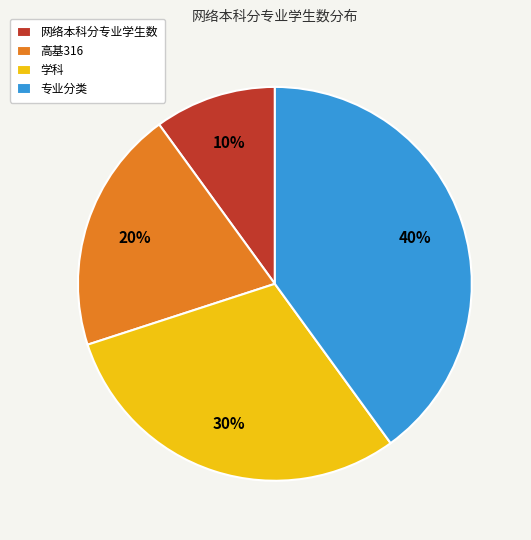

Rank the categories by value from lowest to highest.

网络本科分专业学生数, 高基316, 学科, 专业分类